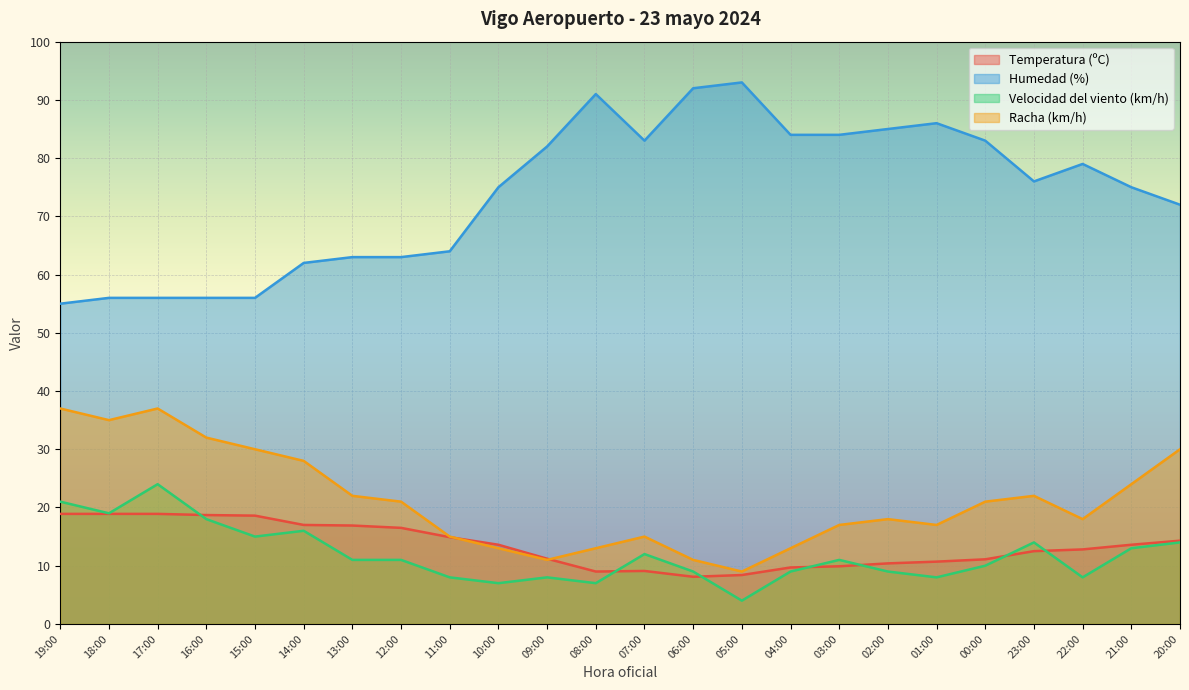

Does the chart display data point markers on the line(s)?

No